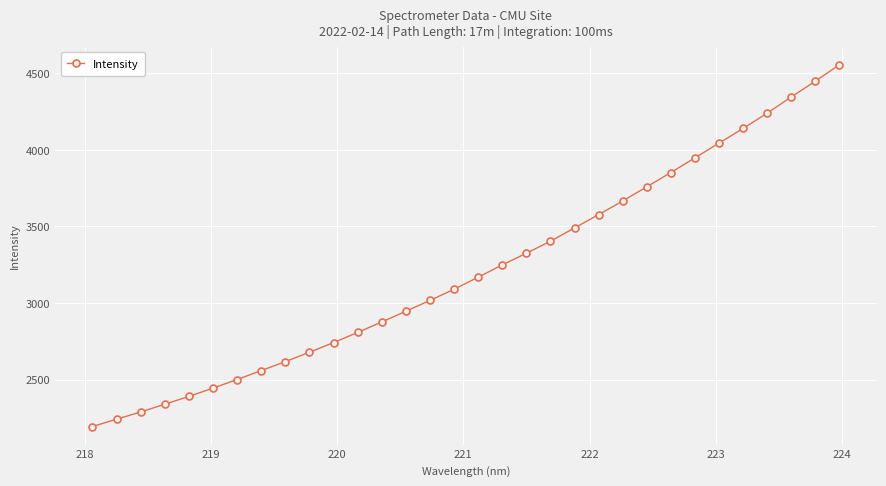

What is the difference between the maximum and second lowest values?

2314.3